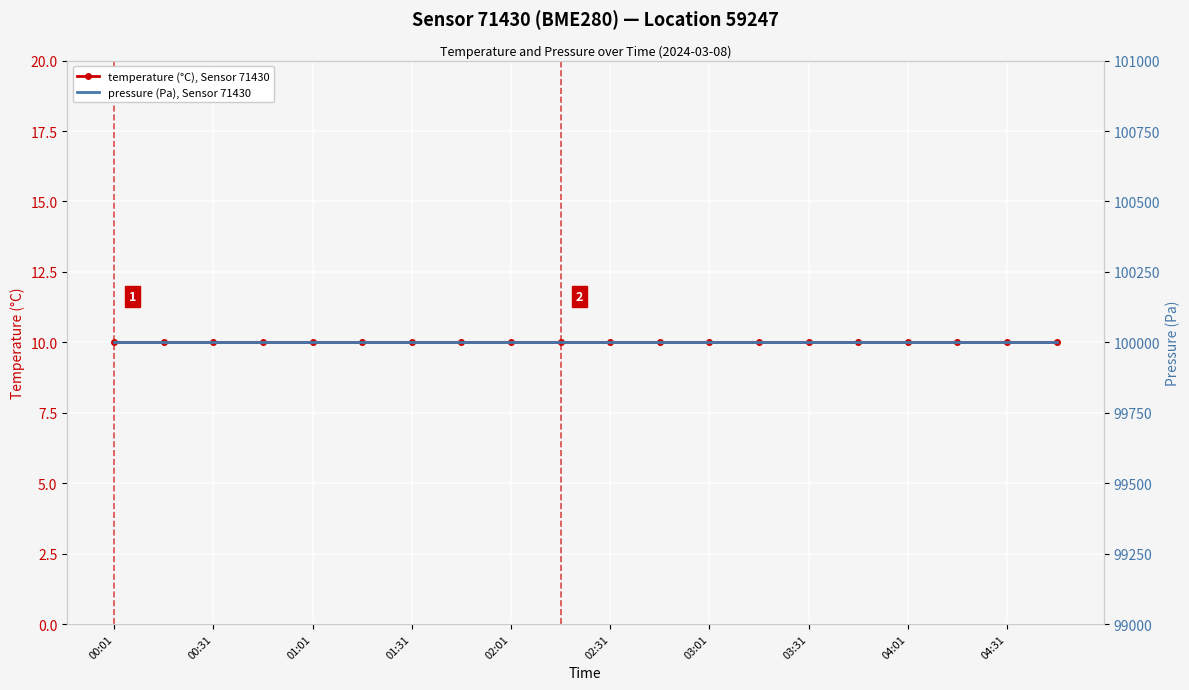

How many lines are shown in the chart?

2